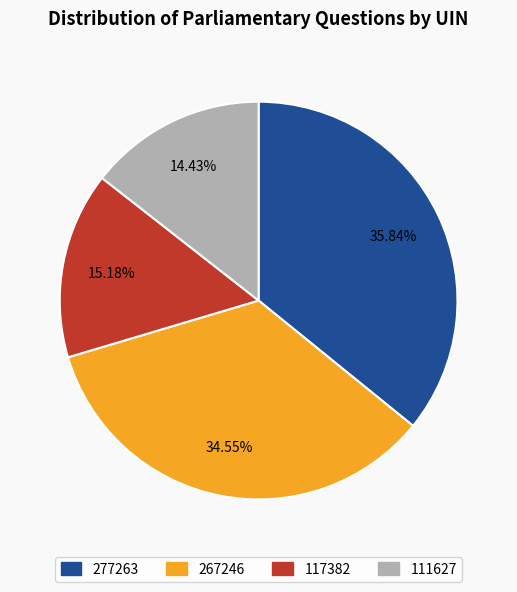

Does any single category account for the majority?

No